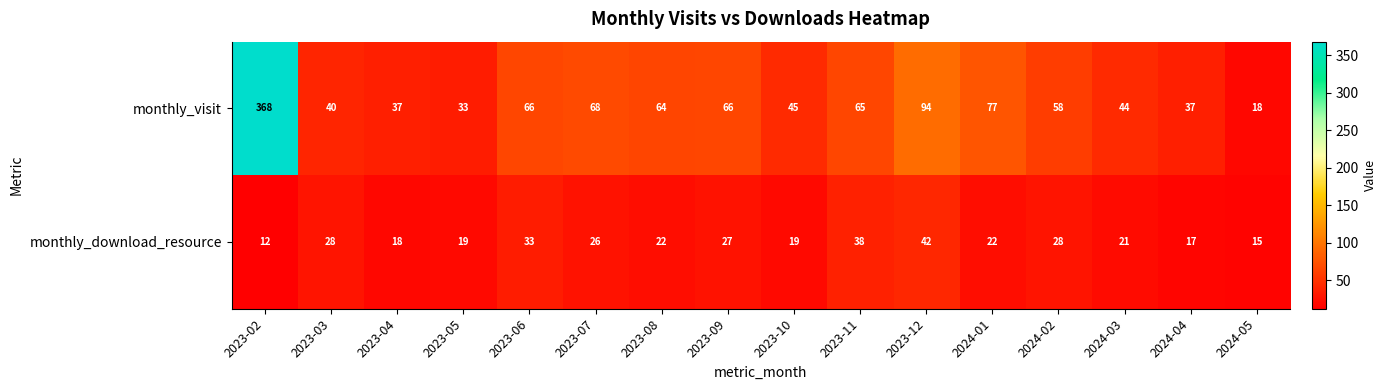

What is the difference between the maximum and minimum values in the monthly_visit series?

350